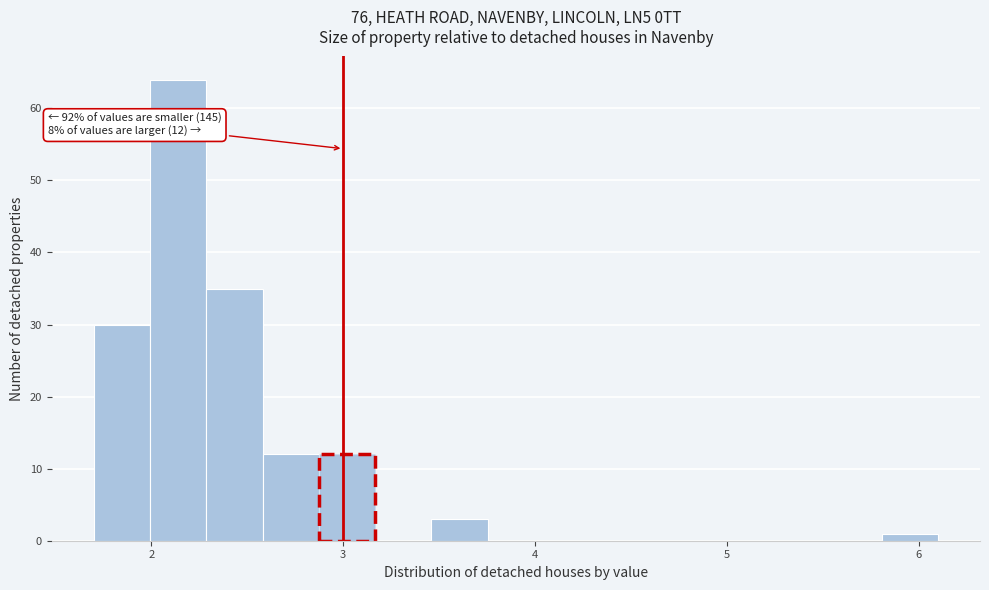

Read against the x-axis, roughly where is the centre of the tallest bar?

2.1